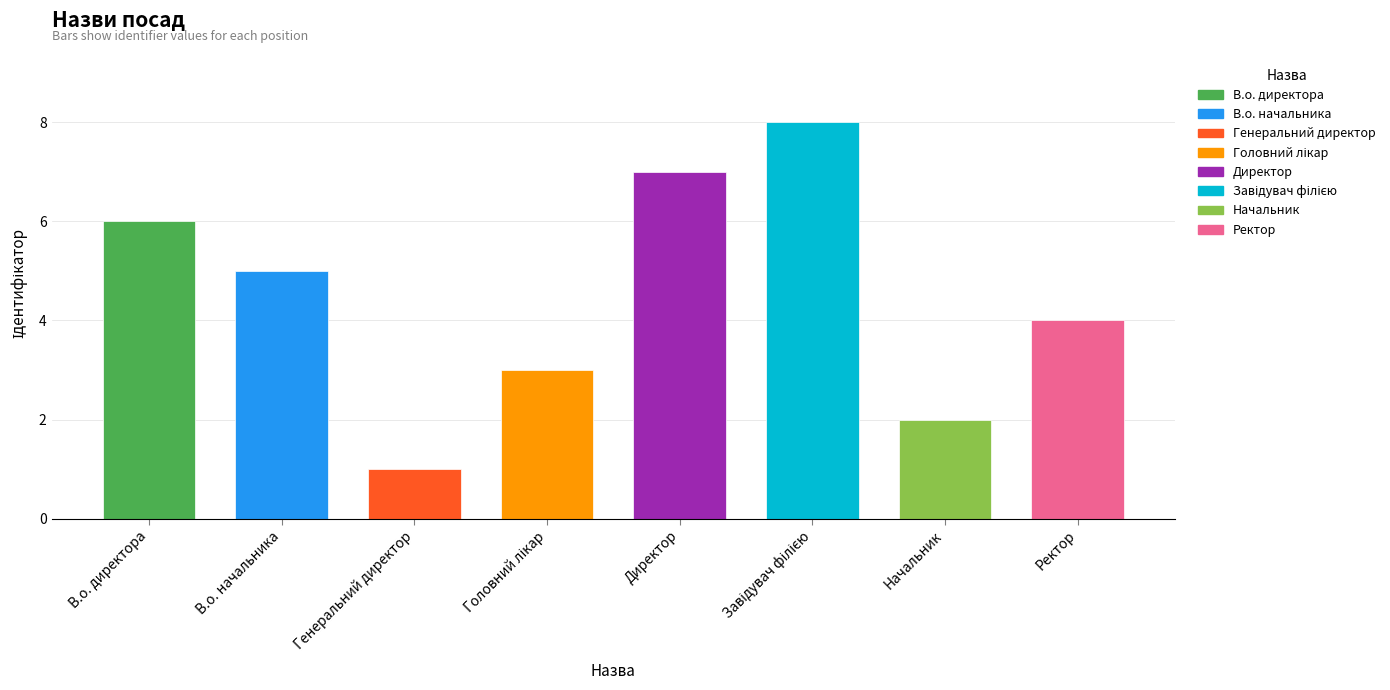

List the labels in order of value, smallest first.

Генеральний директор, Начальник, Головний лікар, Ректор, В.о. начальника, В.о. директора, Директор, Завідувач філією